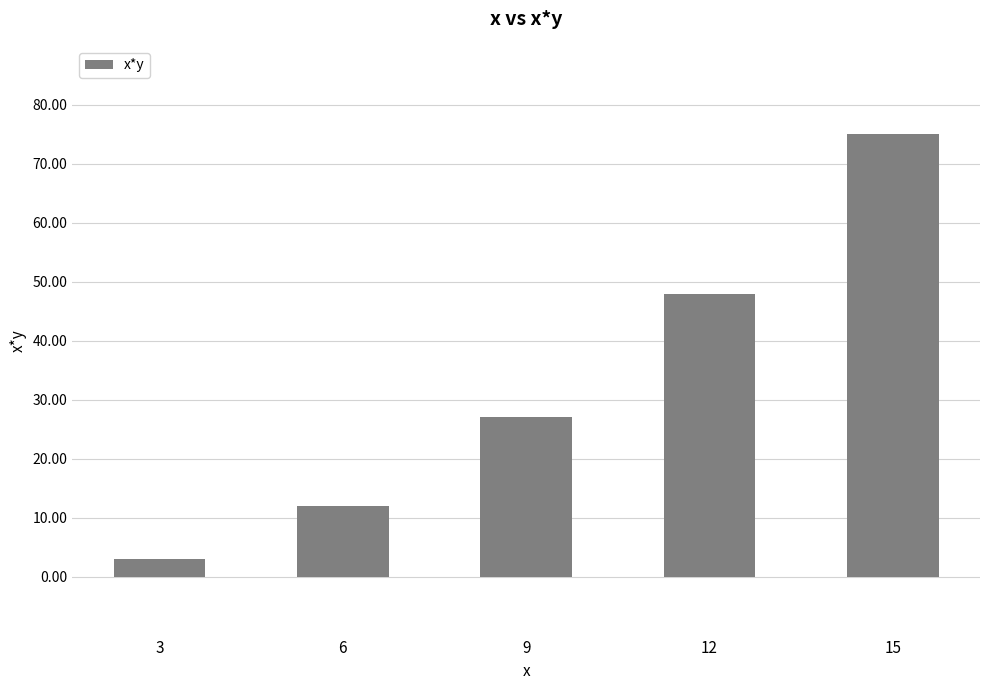

The chart shows a value of 28 at 12. True or false?

False